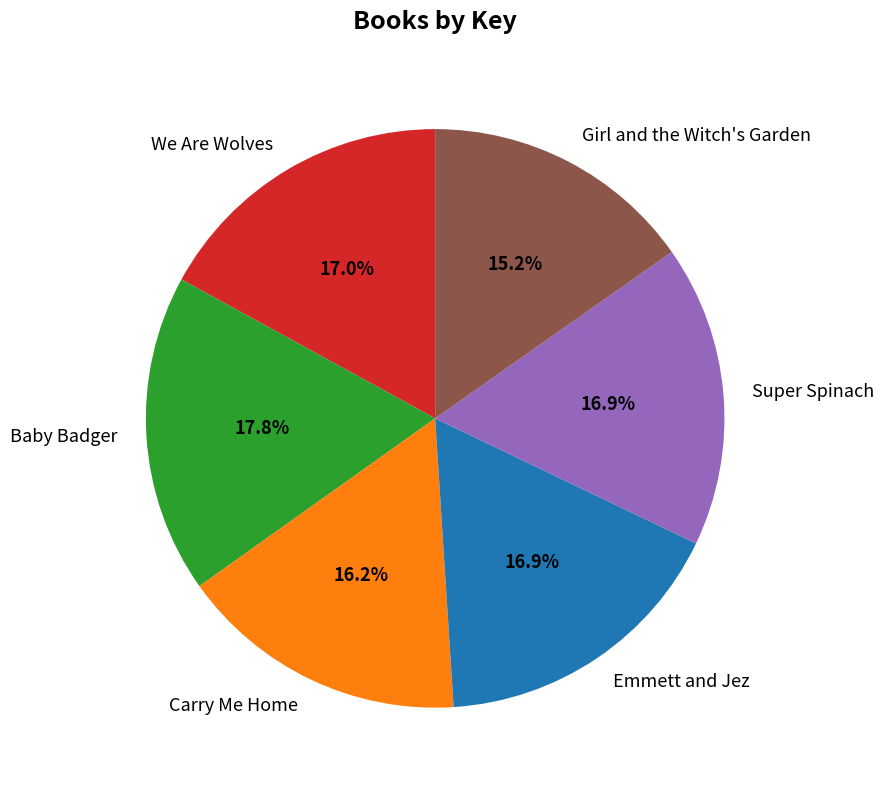

Between We Are Wolves and Carry Me Home, which is larger?

We Are Wolves